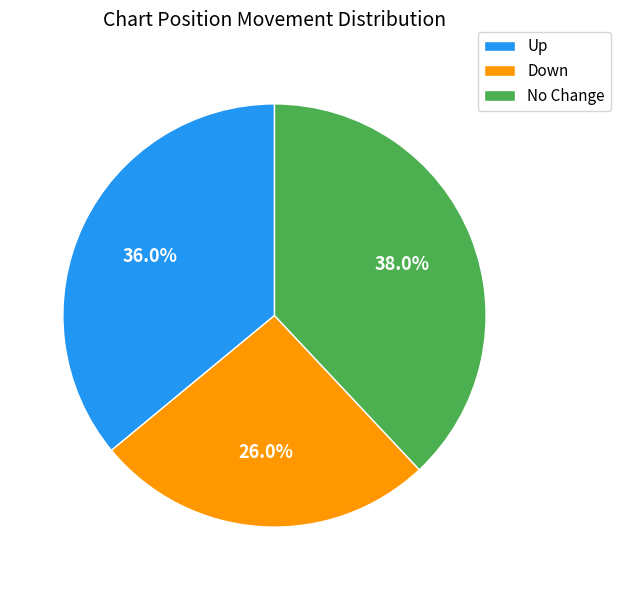

How many segments does this pie chart have?

3